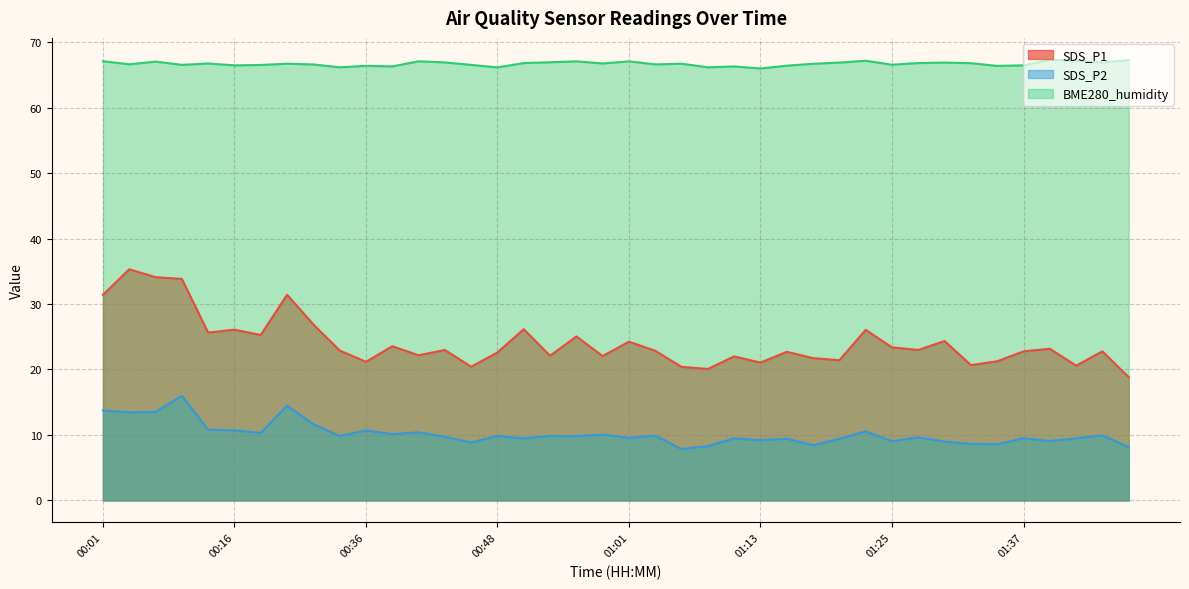

What is the value of the SDS_P2 point at the 8th from the left?

14.5